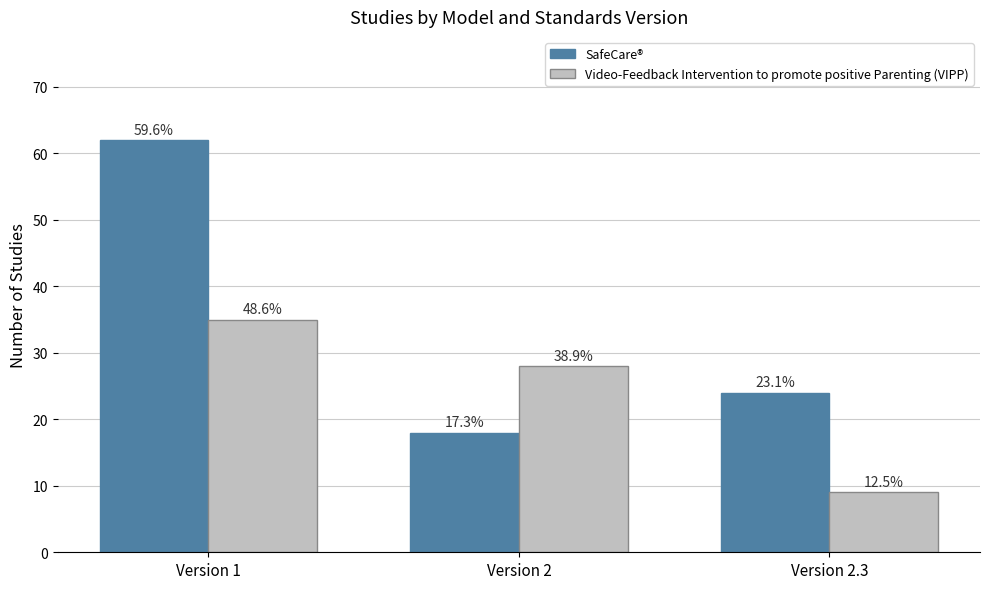

What is the difference between the maximum and minimum values in the Video-Feedback Intervention to promote positive Parenting (VIPP) series?

26